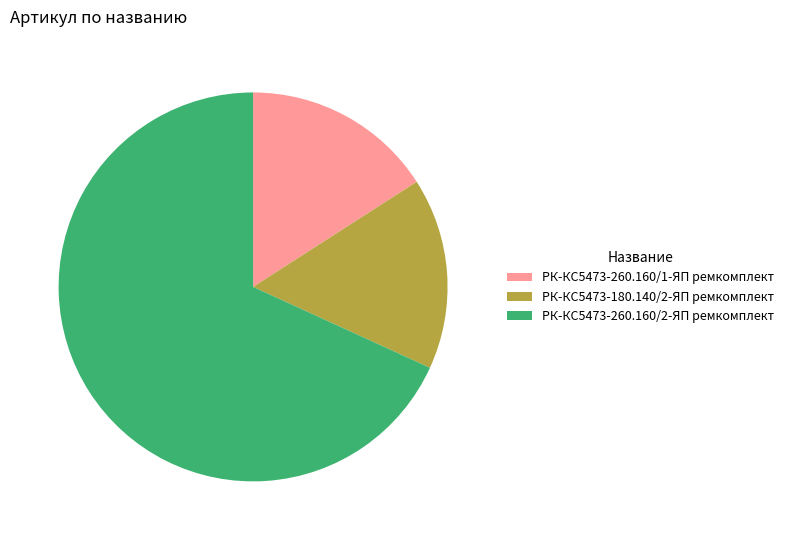

Approximately how many times larger is the value at РК-КС5473-180.140/2-ЯП ремкомплект compared to РК-КС5473-260.160/1-ЯП ремкомплект?

1.0